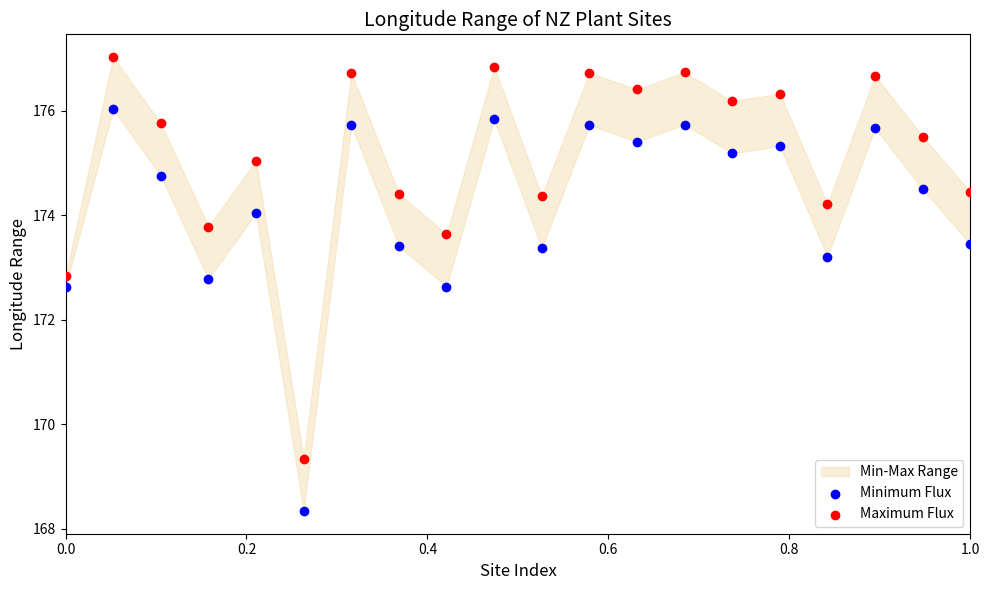

Across all data points, what is the range of Y values (max minus min)?

8.7